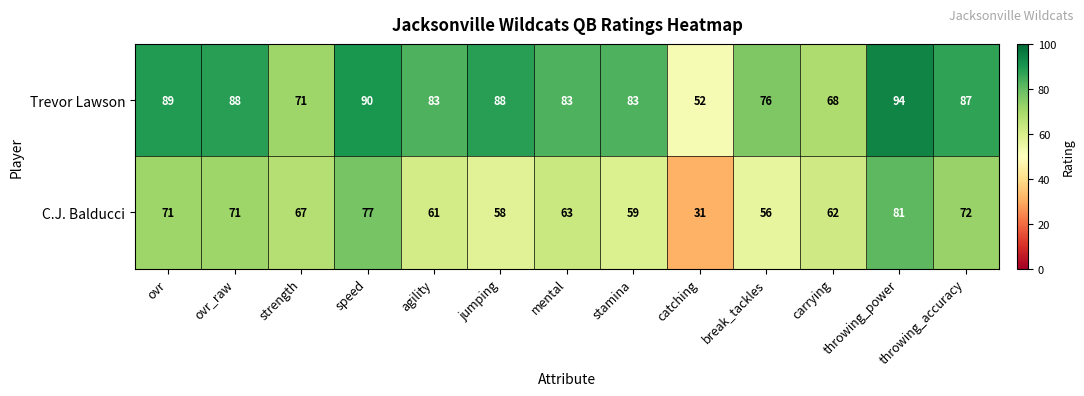

The C.J. Balducci series shows 29 at throwing_power. True or false?

False